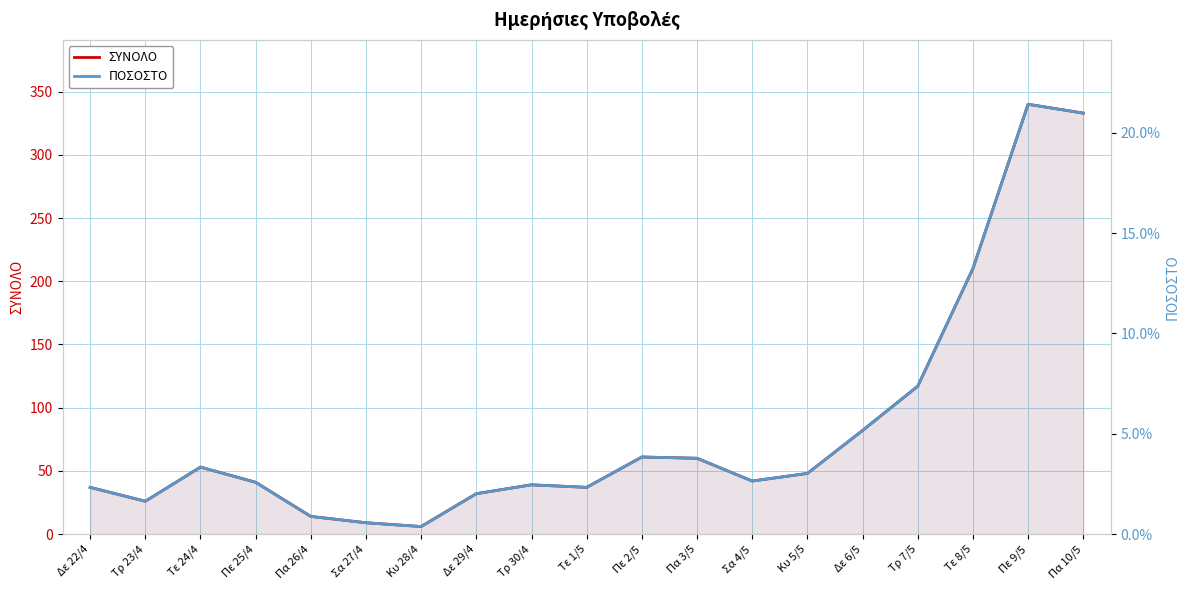

How many lines are shown in the chart?

2